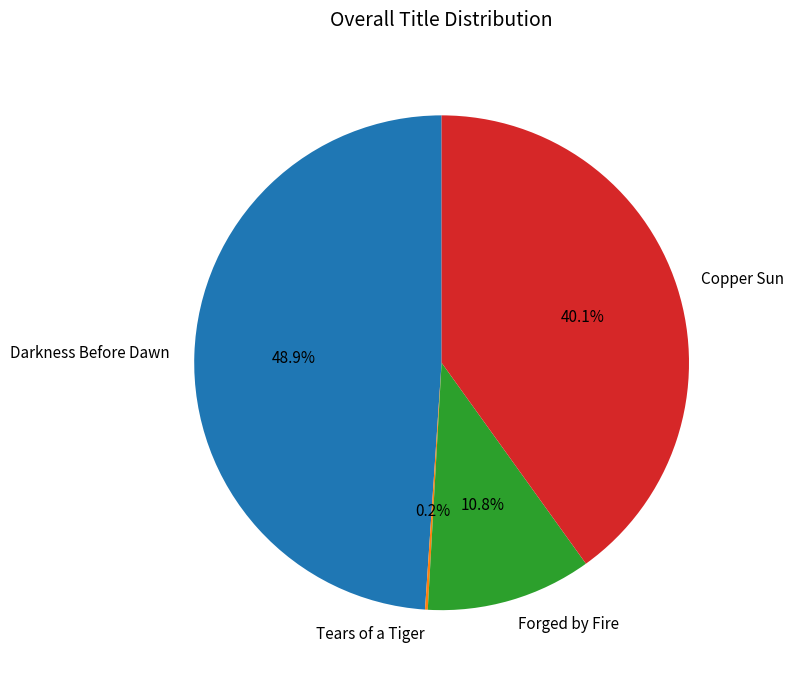

The Darkness Before Dawn slice represents 49% of the pie. True or false?

True